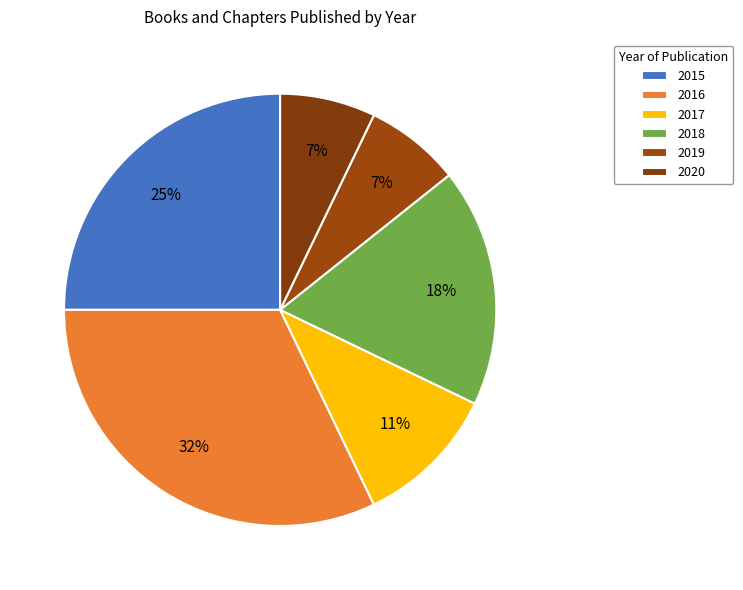

To the nearest percent, what is the difference between the 2020 and 2018 slice percentages?

11%